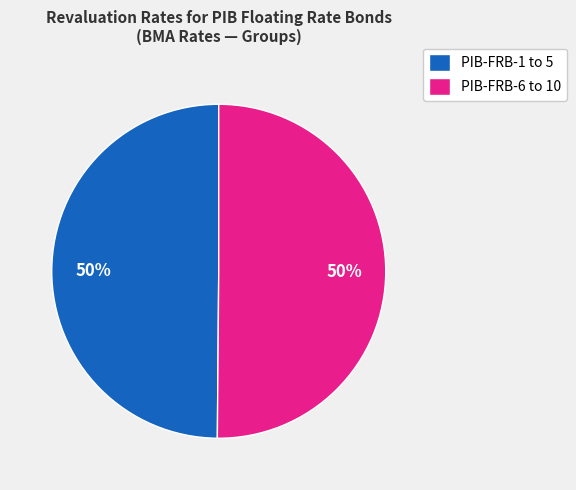

The PIB-FRB-6 to 10 slice represents 50% of the pie. True or false?

True